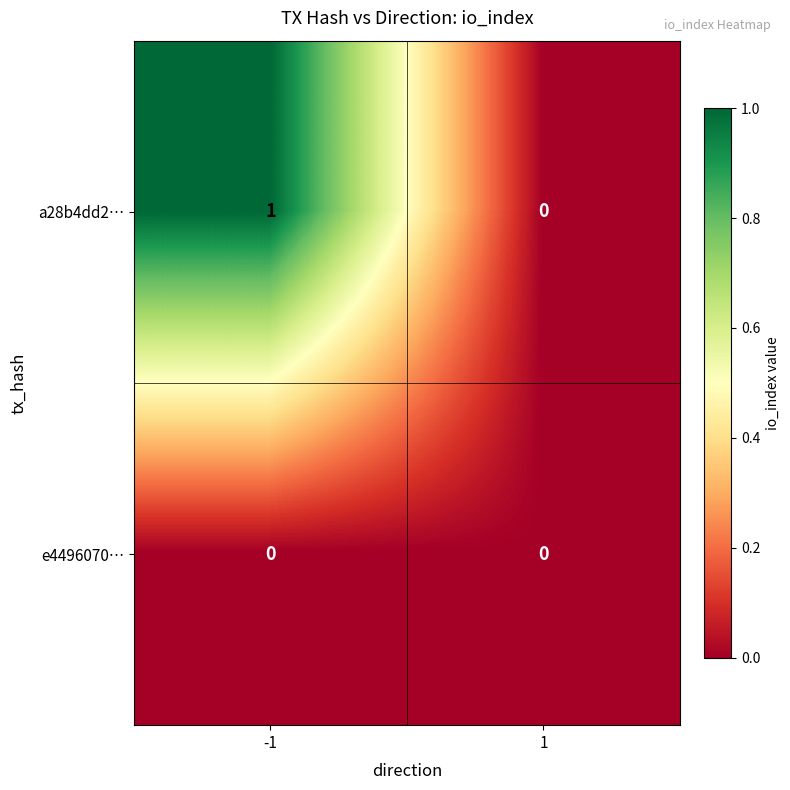

Which series has the largest range (max minus min)?

a28b4dd2…